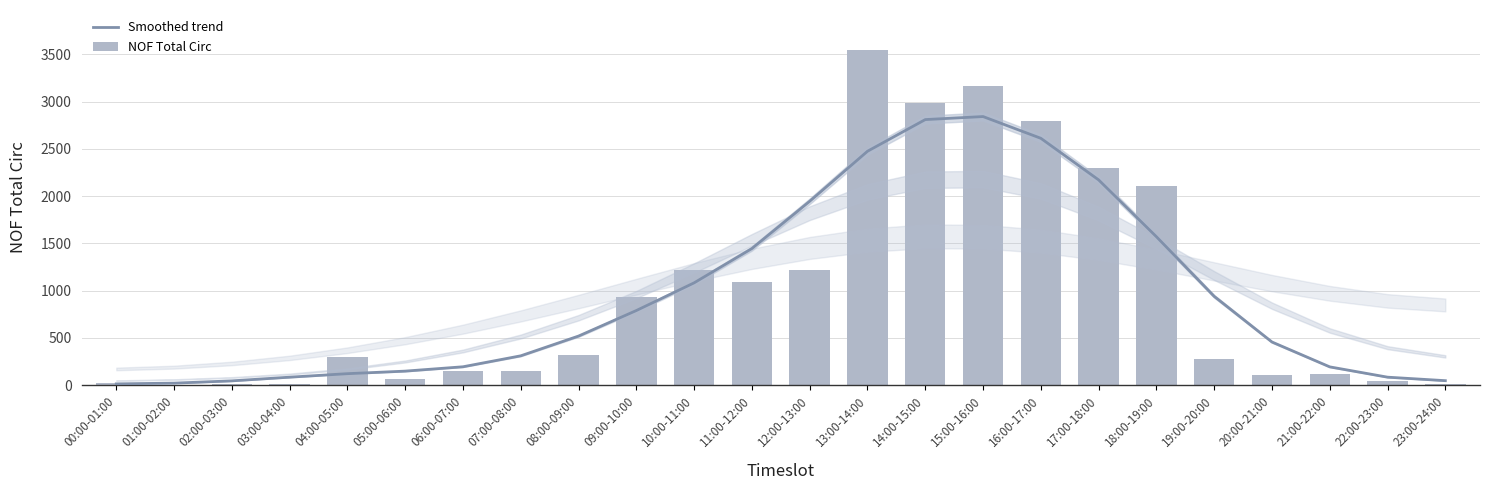

Does the chart contain stacked bars?

No